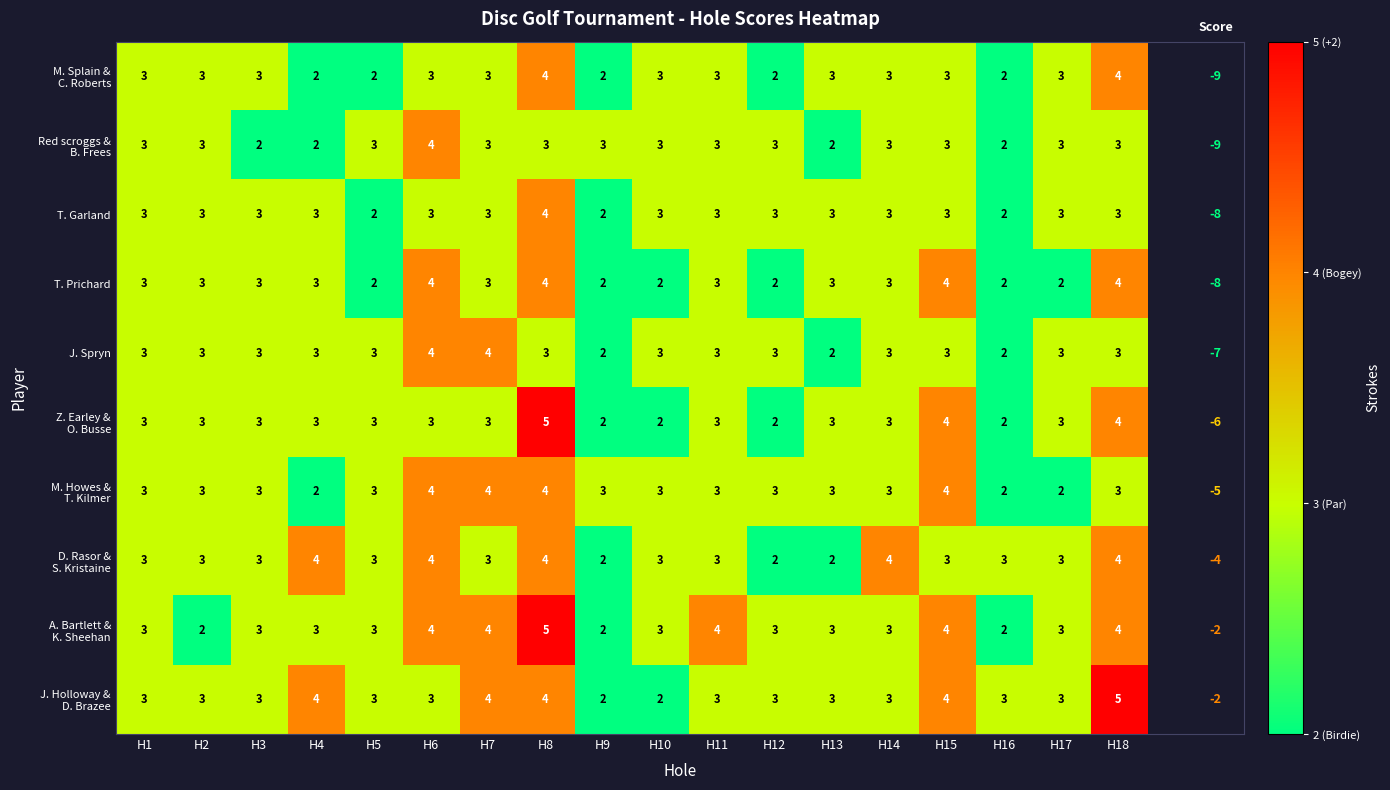

True or false: J. Spryn has a value of 3 at H2.

True